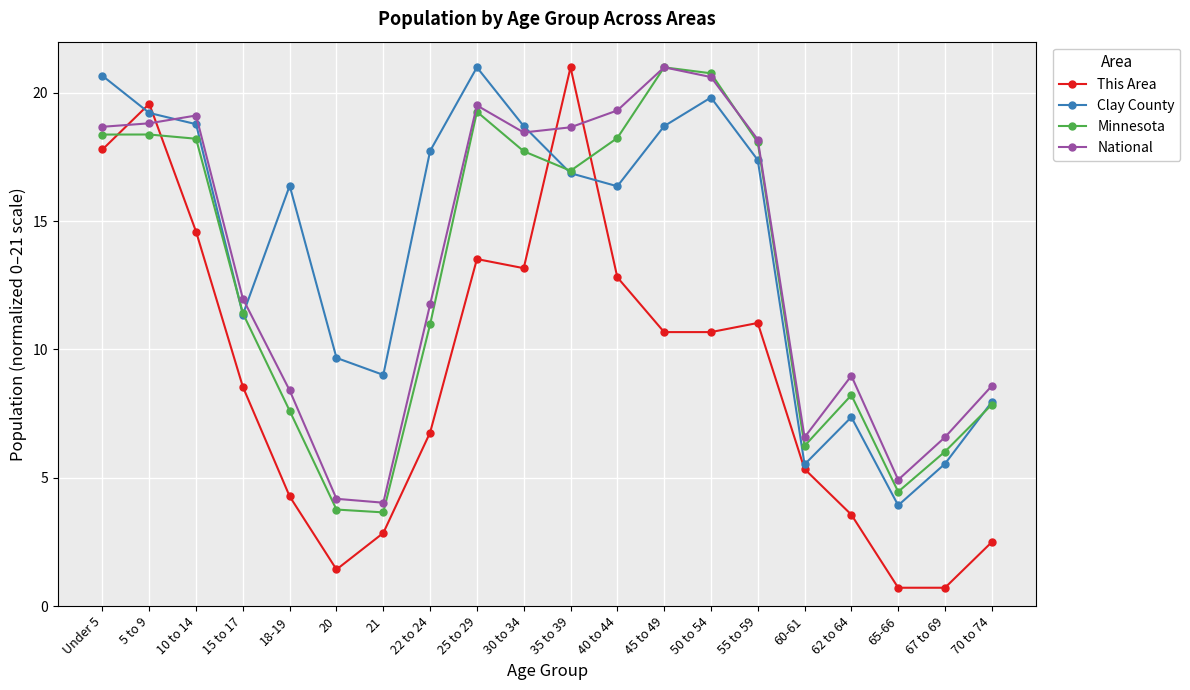

In Minnesota, how many points are higher than both neighbors (excluding endpoints)?

4